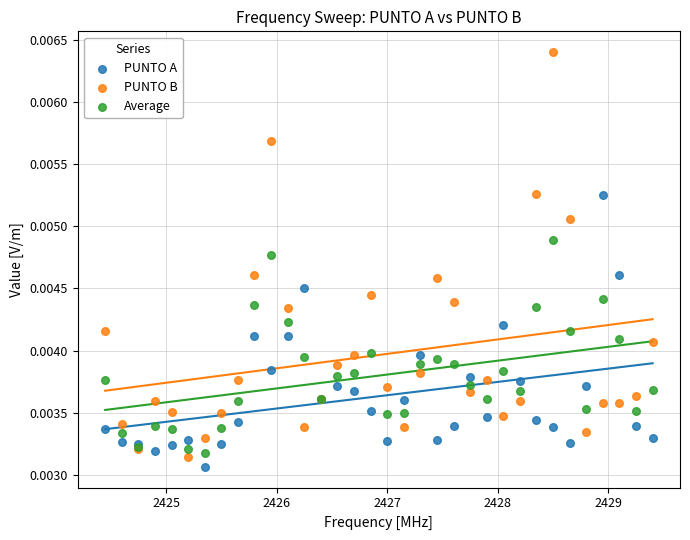

Which series has the widest spread of Y values?

PUNTO B